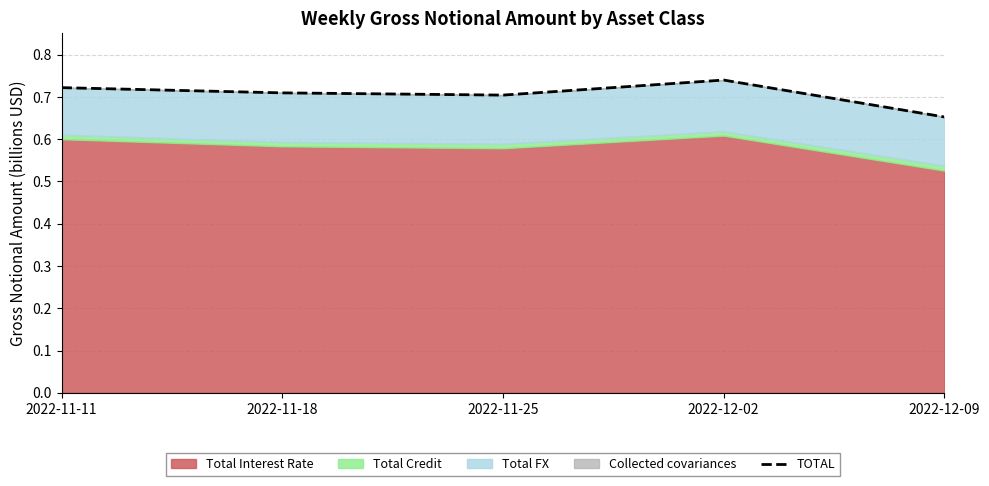

True or false: the data shows 1.1 at 2022-12-02.

False